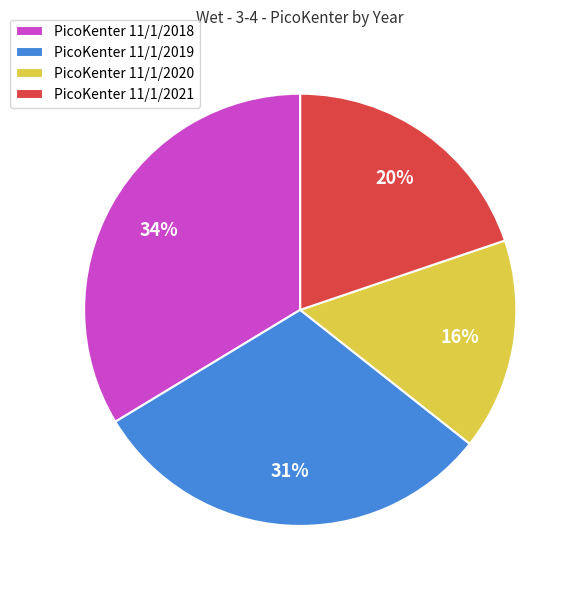

How many segments does this pie chart have?

4